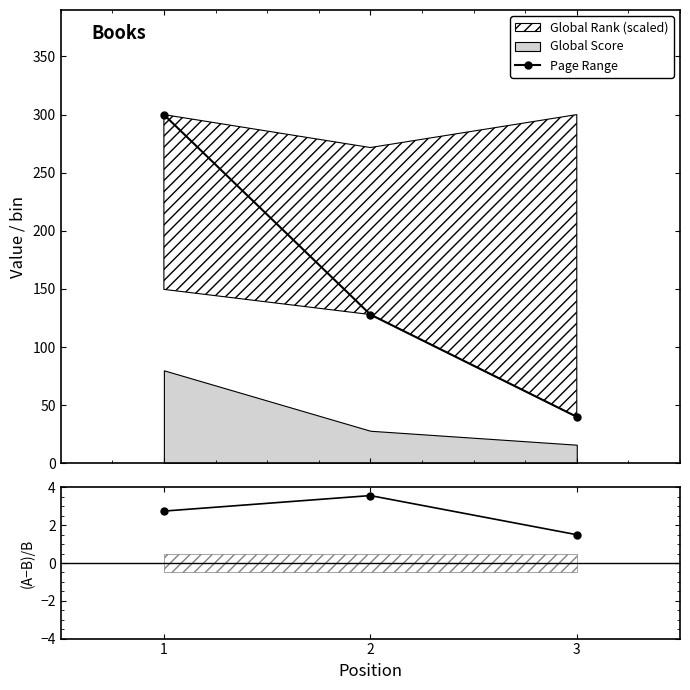

What is the value of the Page Range point at the 3rd from the left?

40.0